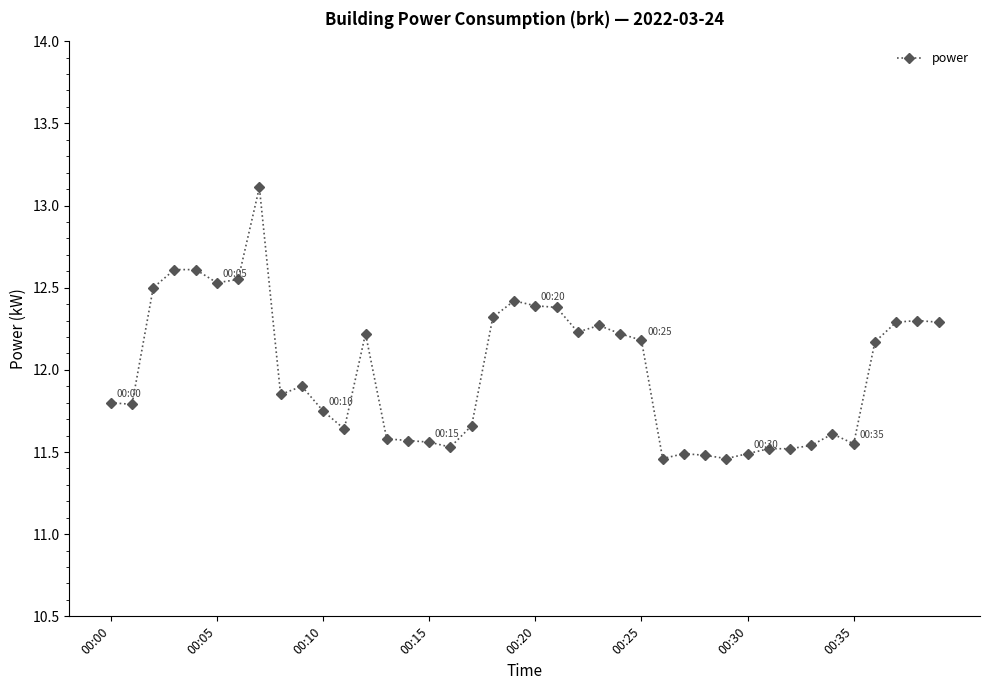

True or false: there are more than 2 points higher than both neighbors.

True